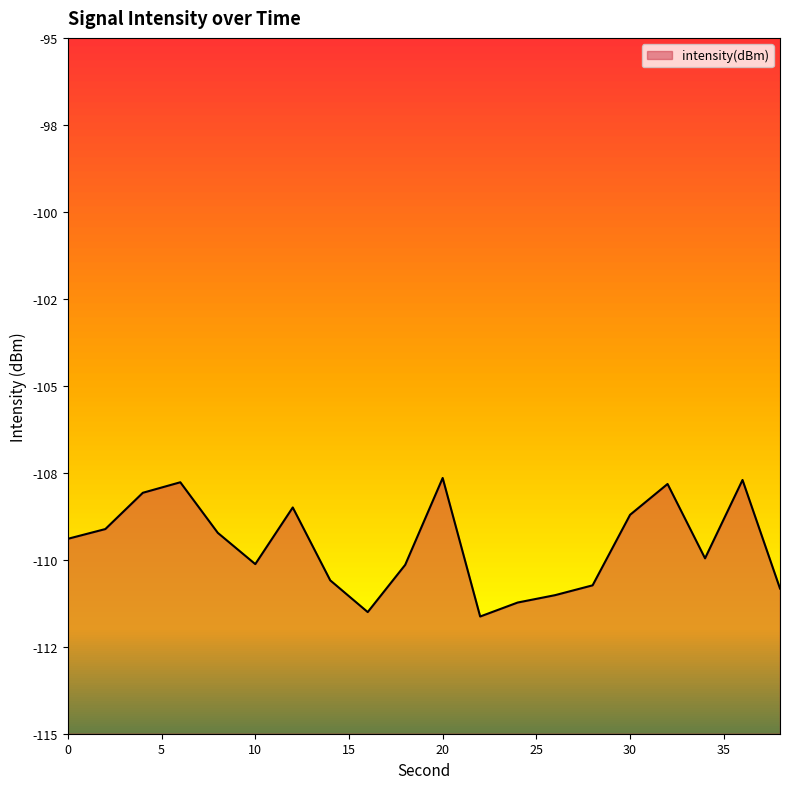

How many lines are shown in the chart?

1